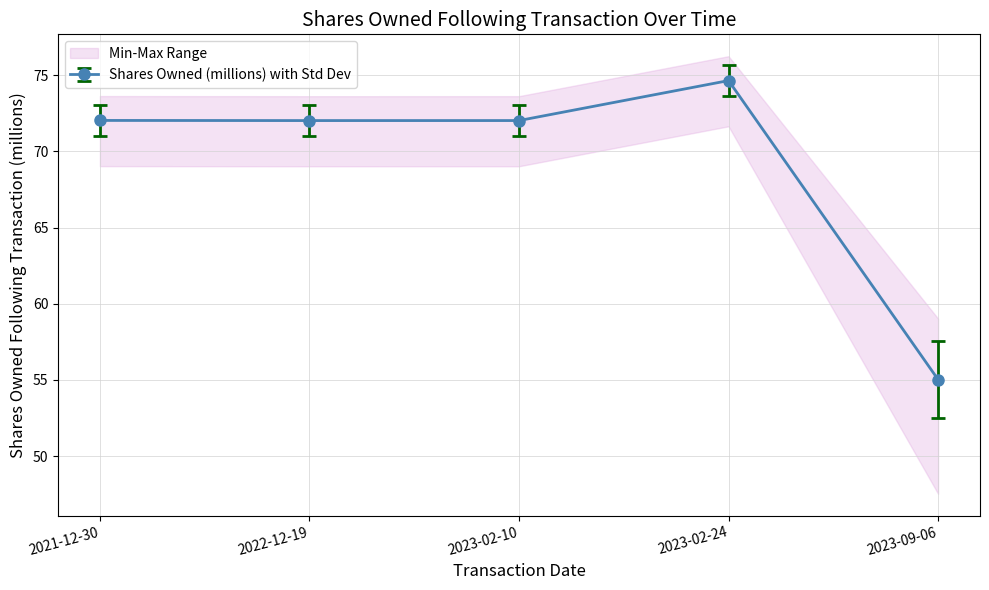

True or false: Shares Owned (millions) with Std Dev has a value of 74.6 at 2023-02-24.

True